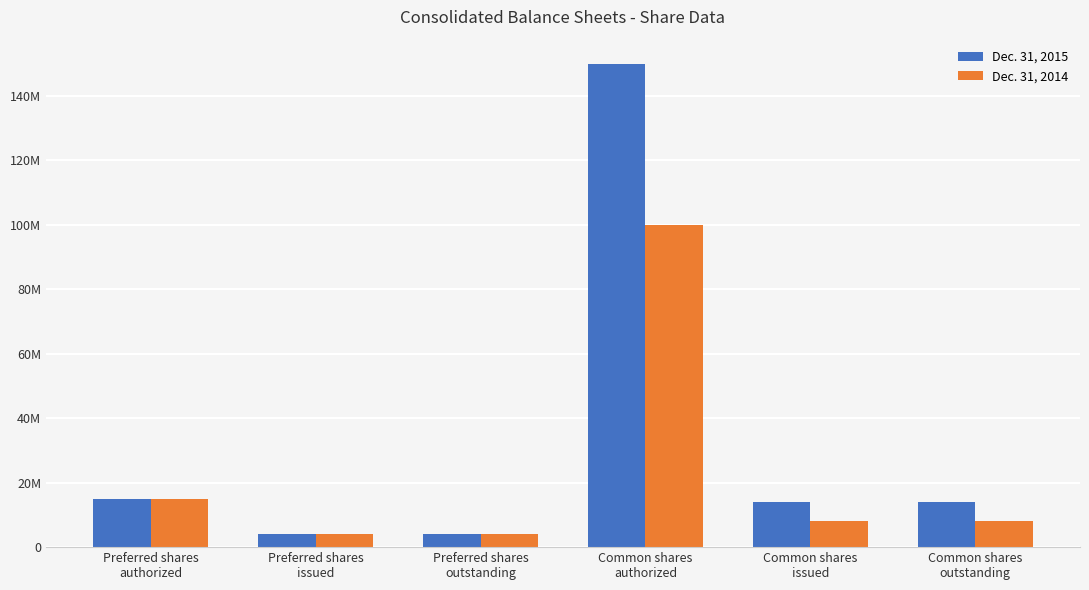

What is the label of the 5th bar from the right?

Preferred shares
issued